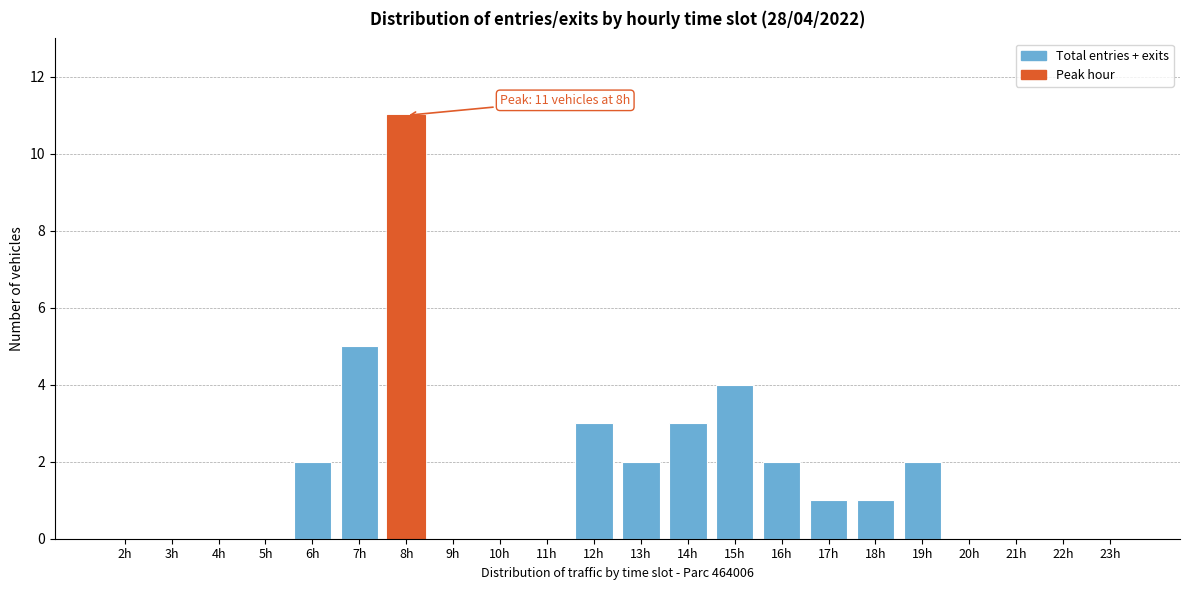

Reading right to left, what are all the values shown in this chart?

23h=0	22h=0	21h=0	20h=0	19h=2	18h=1	17h=1	16h=2	15h=4	14h=3	13h=2	12h=3	11h=0	10h=0	9h=0	8h=11	7h=5	6h=2	5h=0	4h=0	3h=0	2h=0